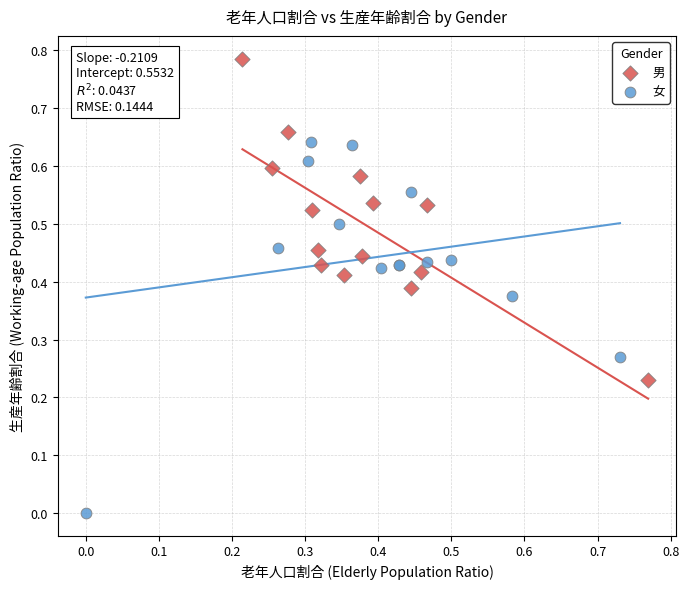

Which series reaches the maximum Y coordinate?

男